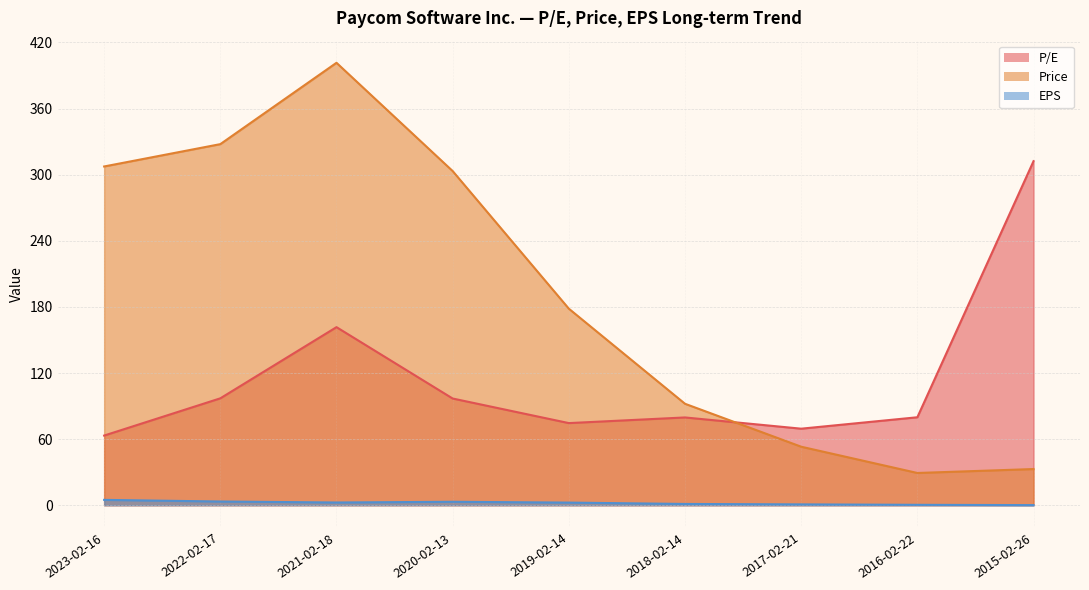

At which label does P/E first exceed 79?

2022-02-17